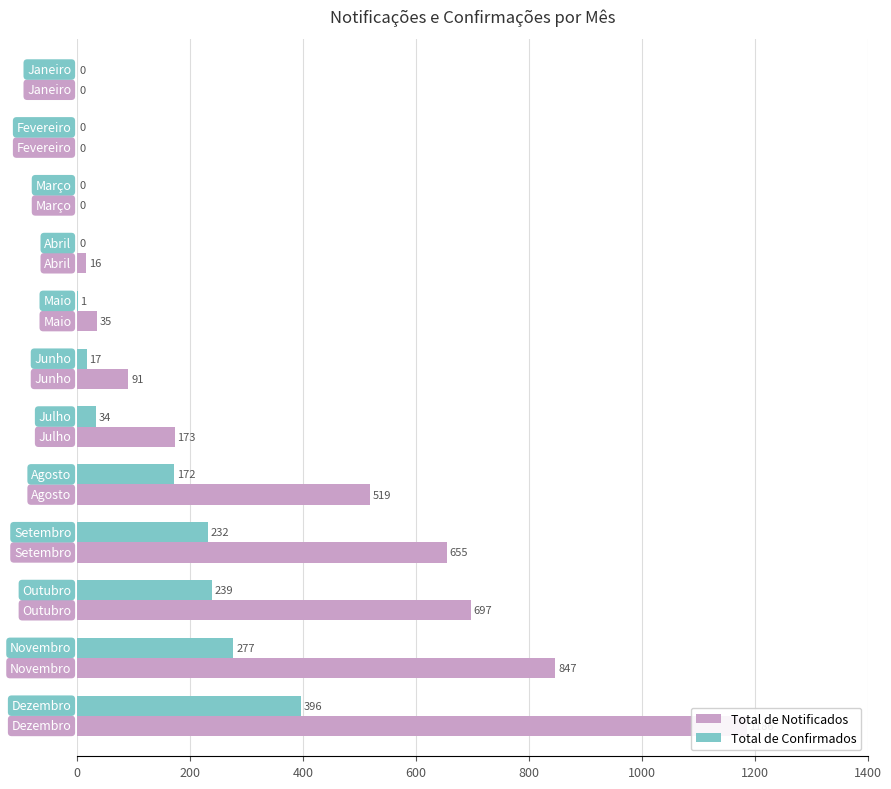

The Total de Notificados series shows 856 at 8. True or false?

False